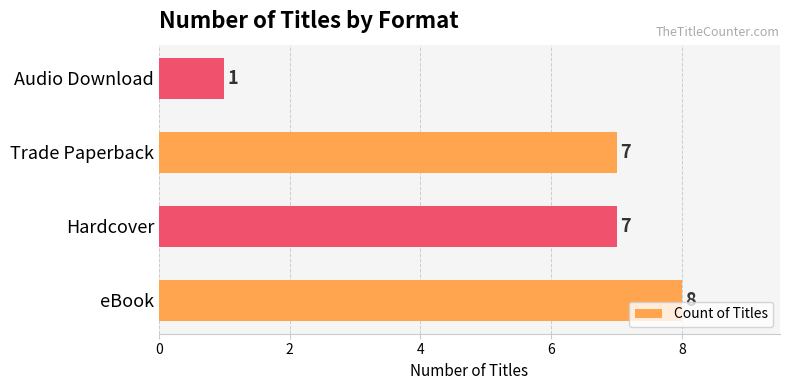

Is it true that the value at eBook is 3?

False